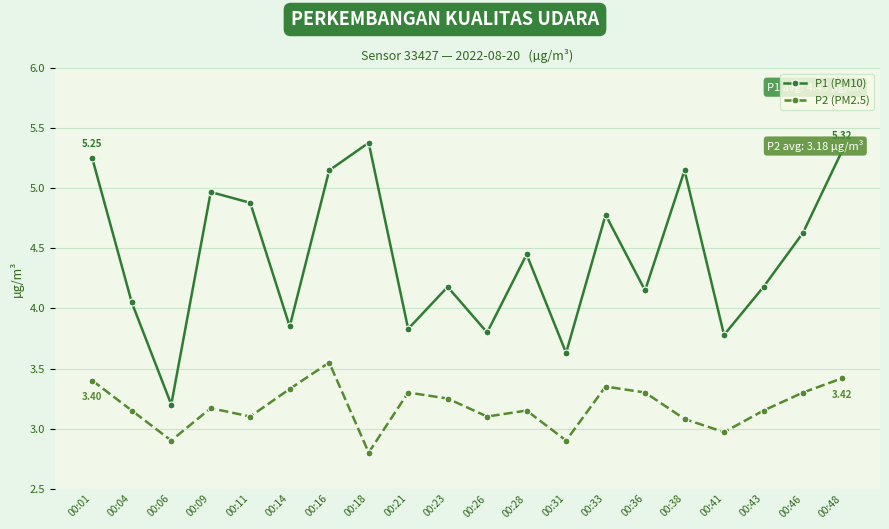

True or false: P2 (PM2.5) has a value of 4.3 at 00:09.

False